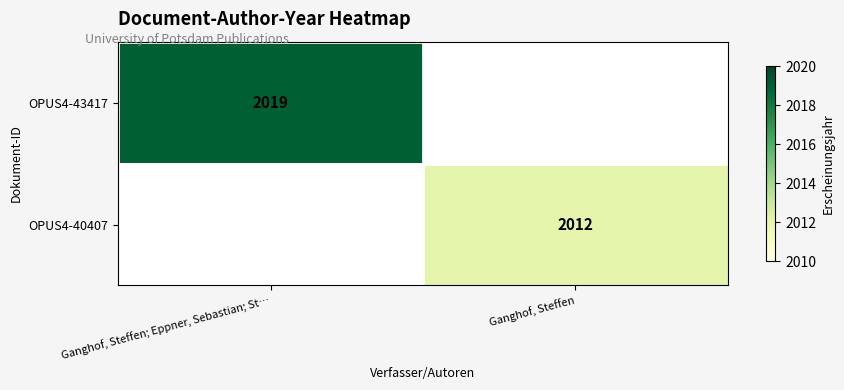

Is it true that OPUS4-43417 equals 1404 at Ganghof, Steffen; Eppner, Sebastian; St…?

False